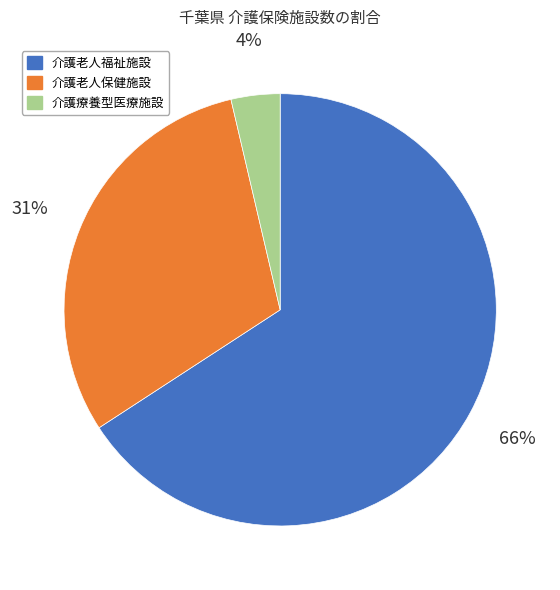

Which slice is the largest?

介護老人福祉施設